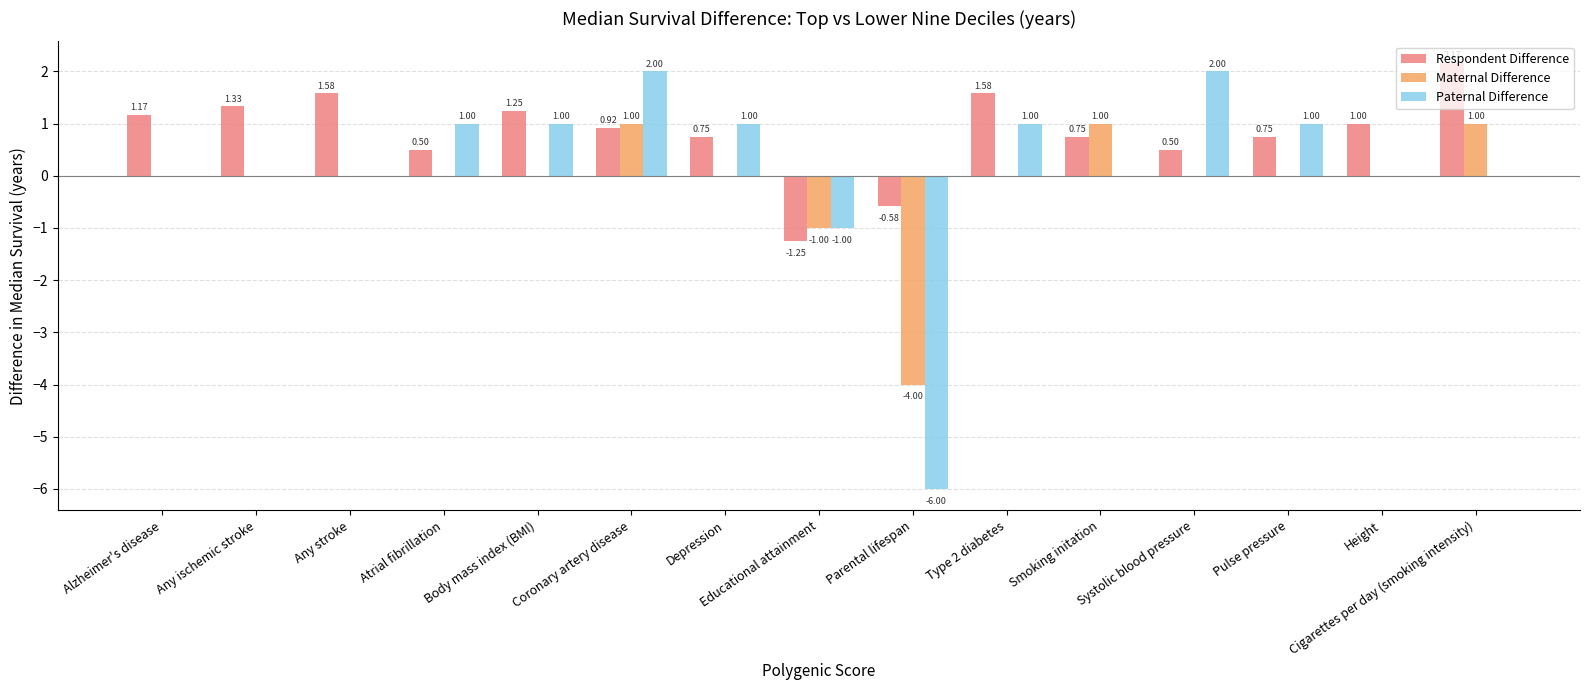

Which category has the highest value across all series?

Cigarettes per day (smoking intensity)